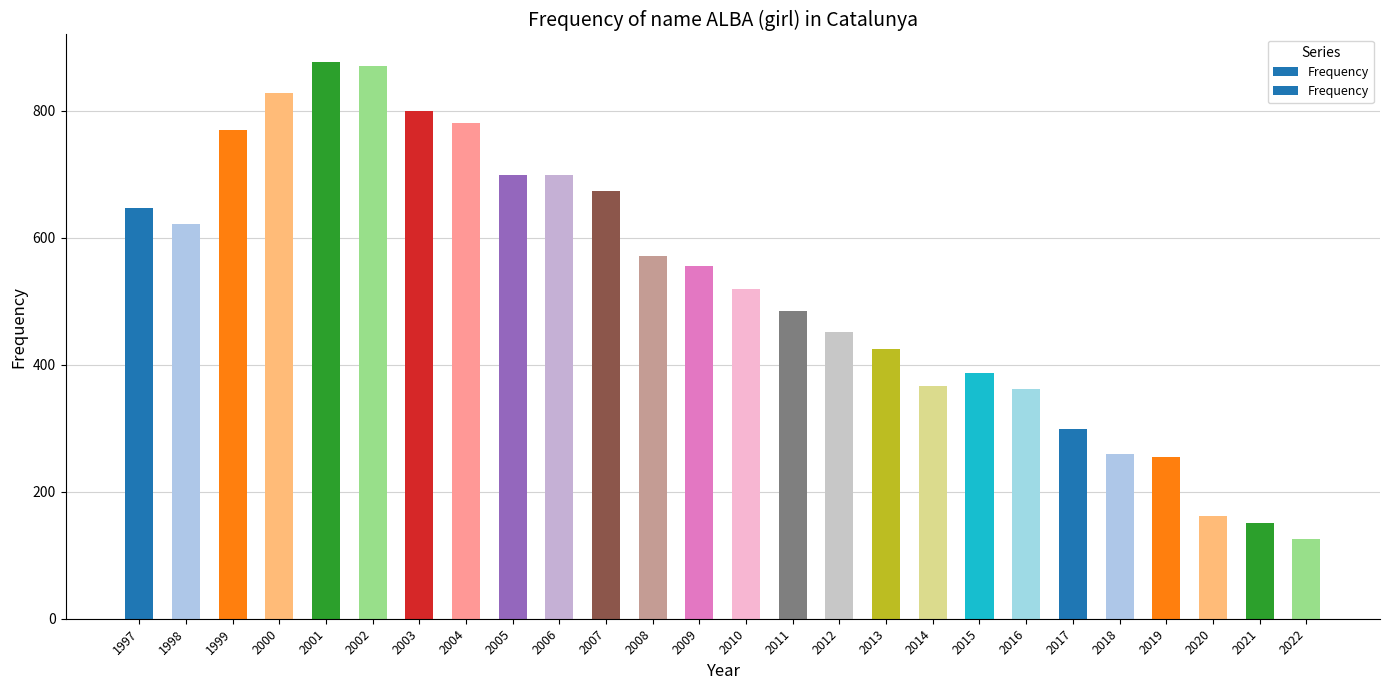

What is the value of the 19th bar from the left?

387